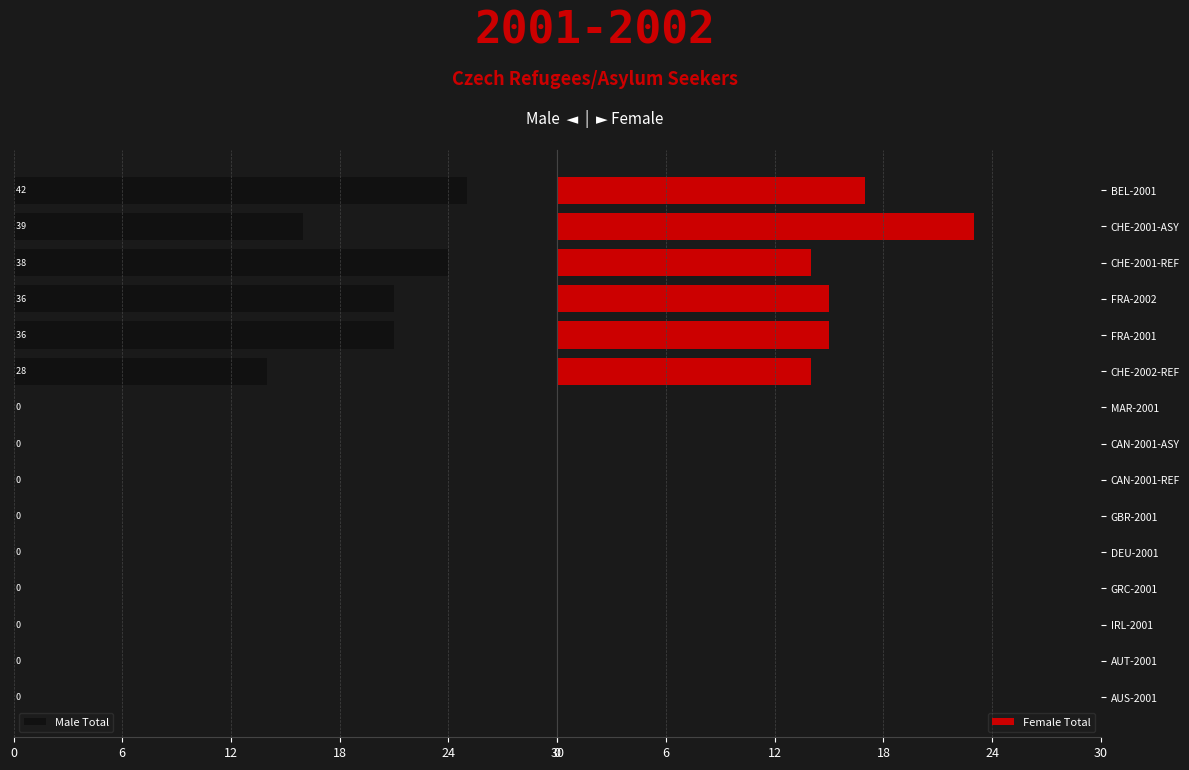

Which category has the highest value in the Female Total series?

CHE-2001-ASY